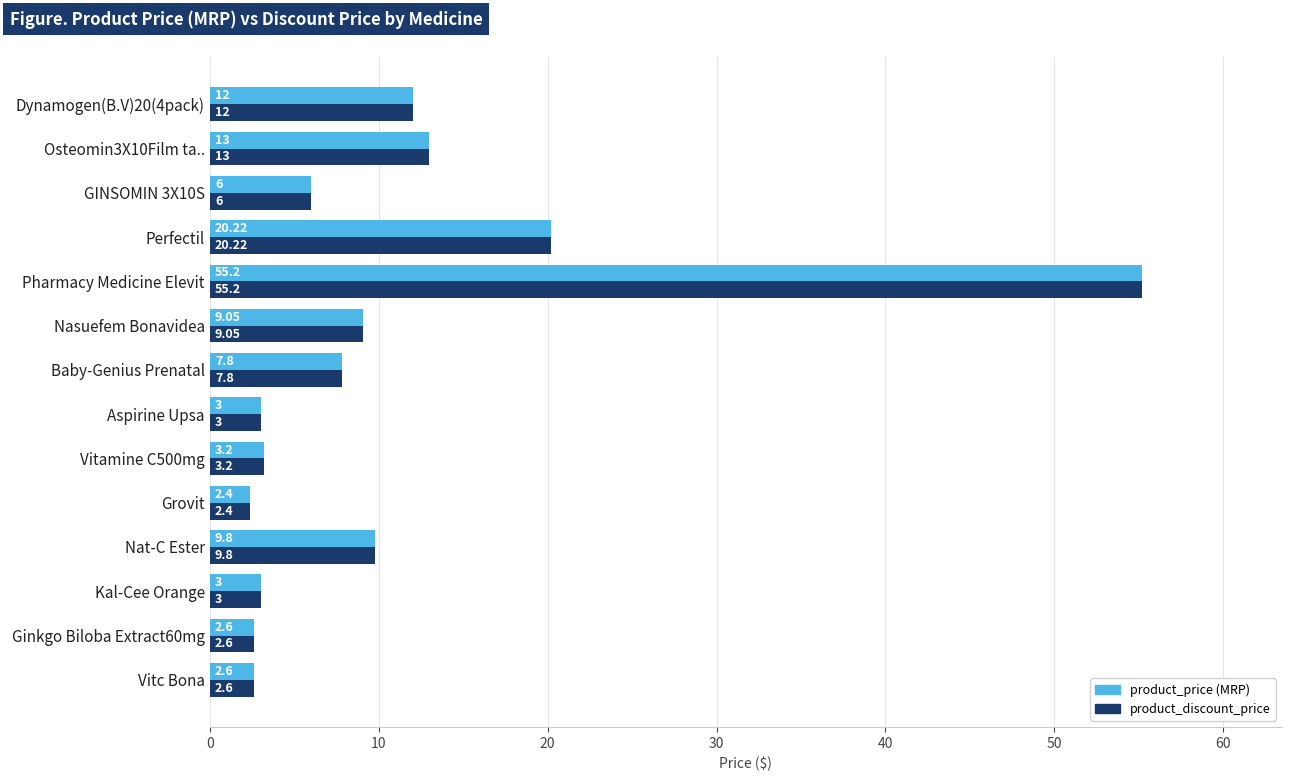

What is the difference between the maximum and second lowest values in the product_discount_price series?

52.6